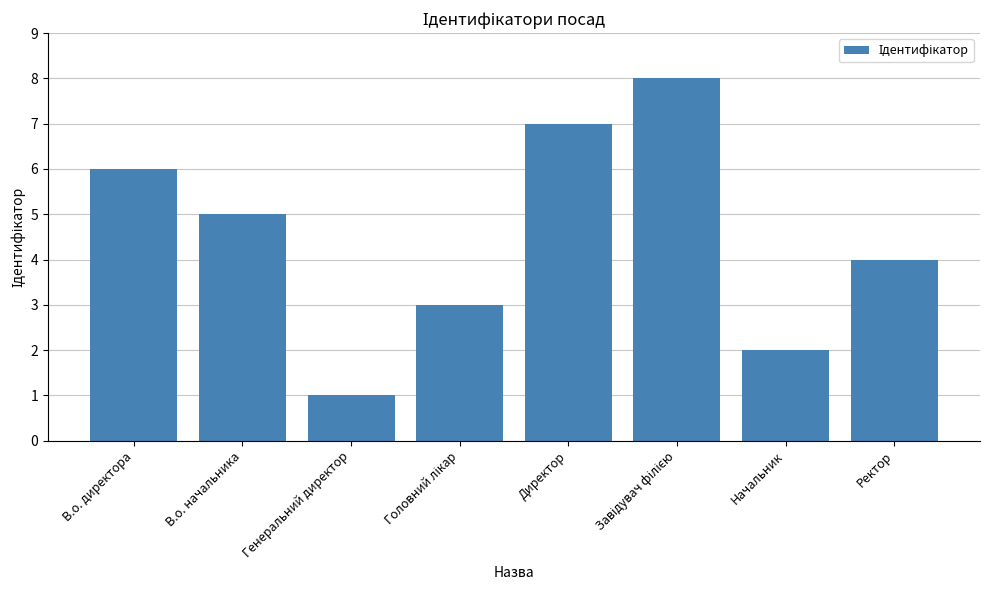

Are the bars grouped side by side (vs. stacked)?

No